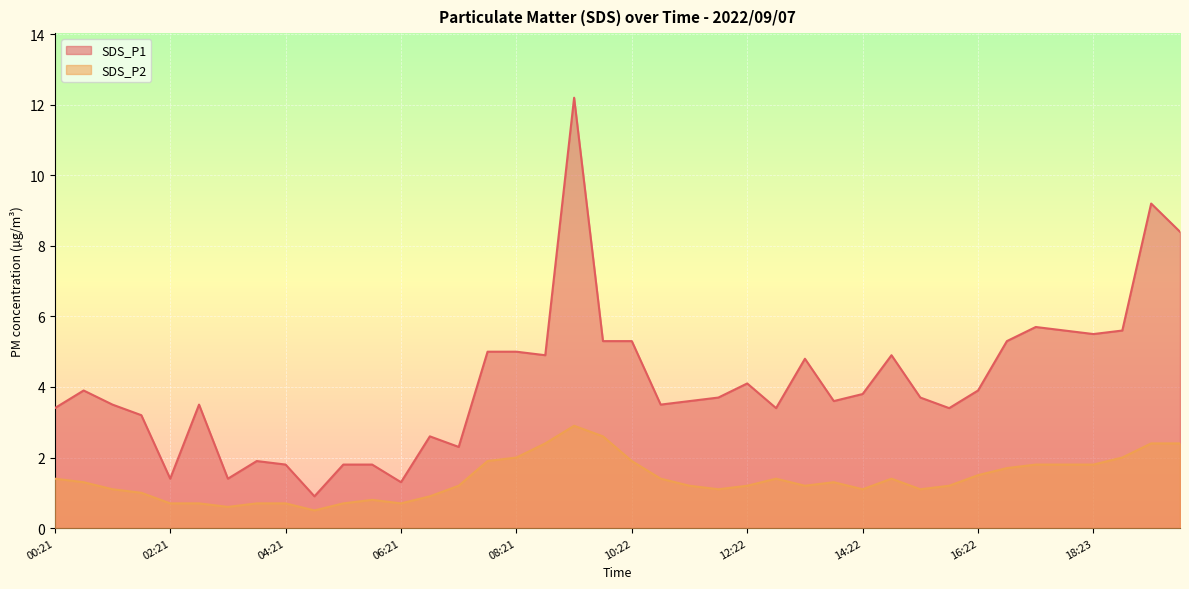

What are all the series names shown in the legend?

SDS_P1, SDS_P2